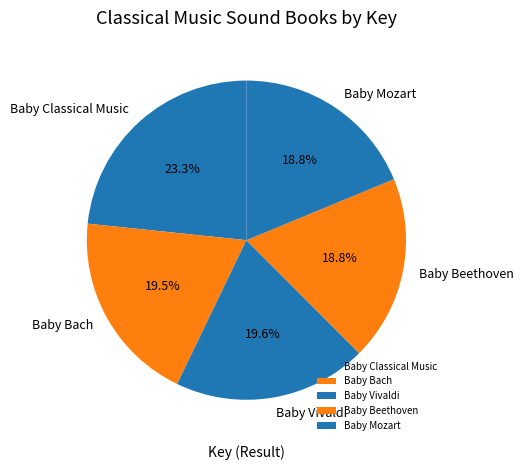

Which slice is the largest?

Baby Classical Music